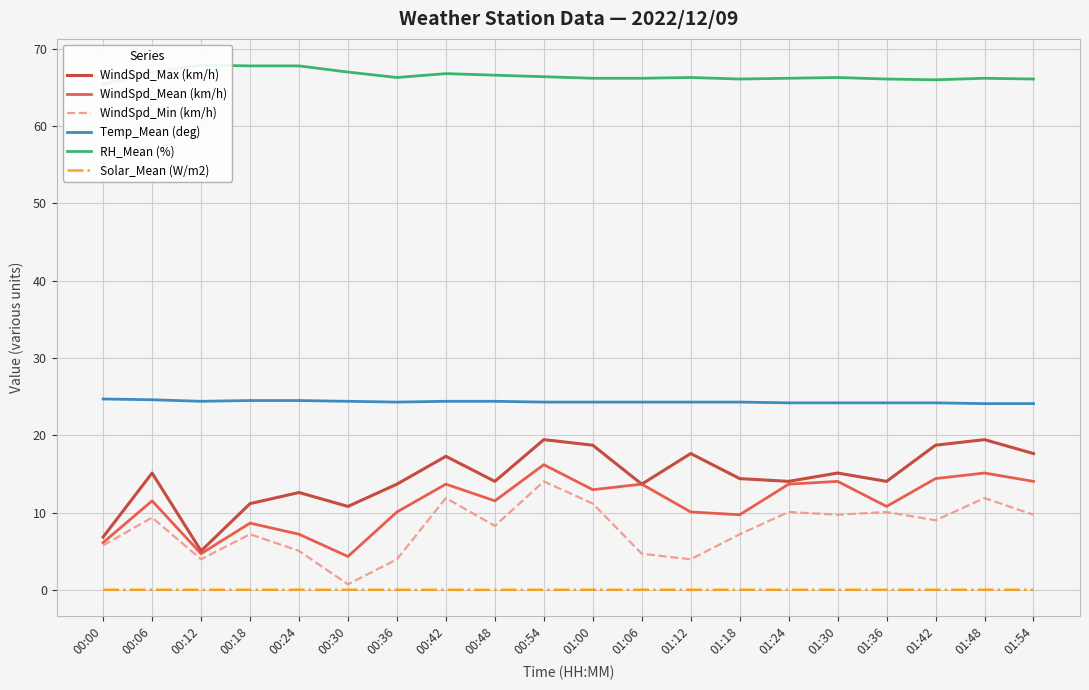

Which series has the widest spread of values?

WindSpd_Max (km/h)